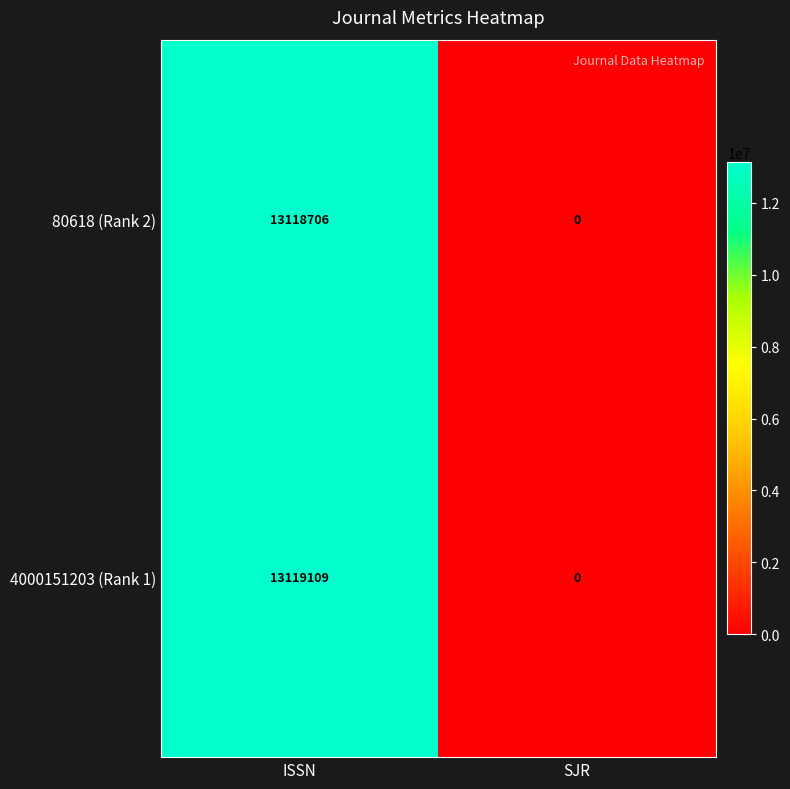

Which series has the largest range (max minus min)?

4000151203 (Rank 1)